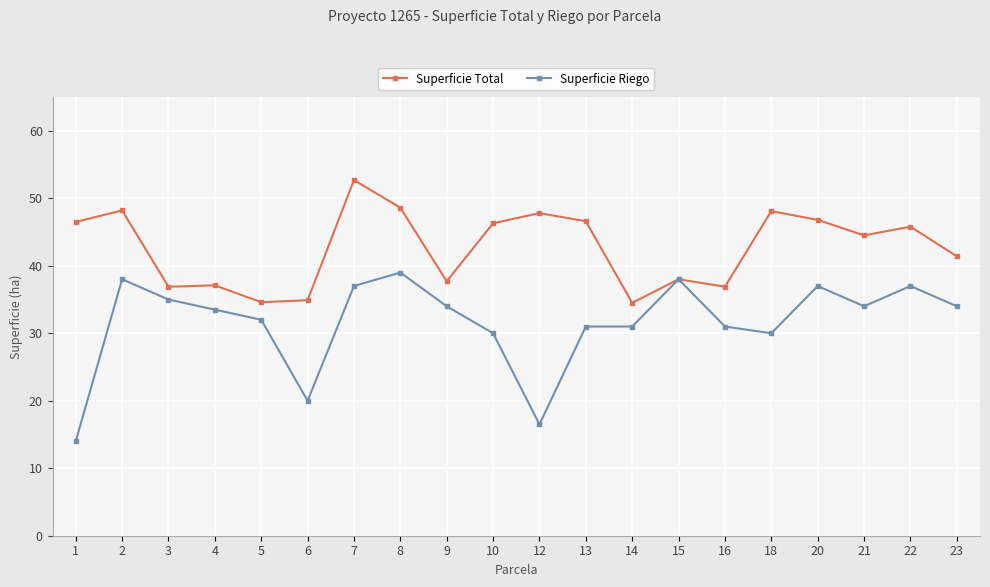

Between 4 and 18, which series saw the biggest shift?

Superficie Total